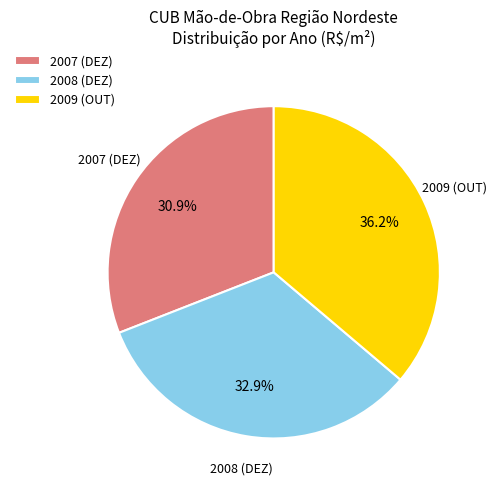

To the nearest percent, what is the difference between the largest and smallest slice percentages?

5%